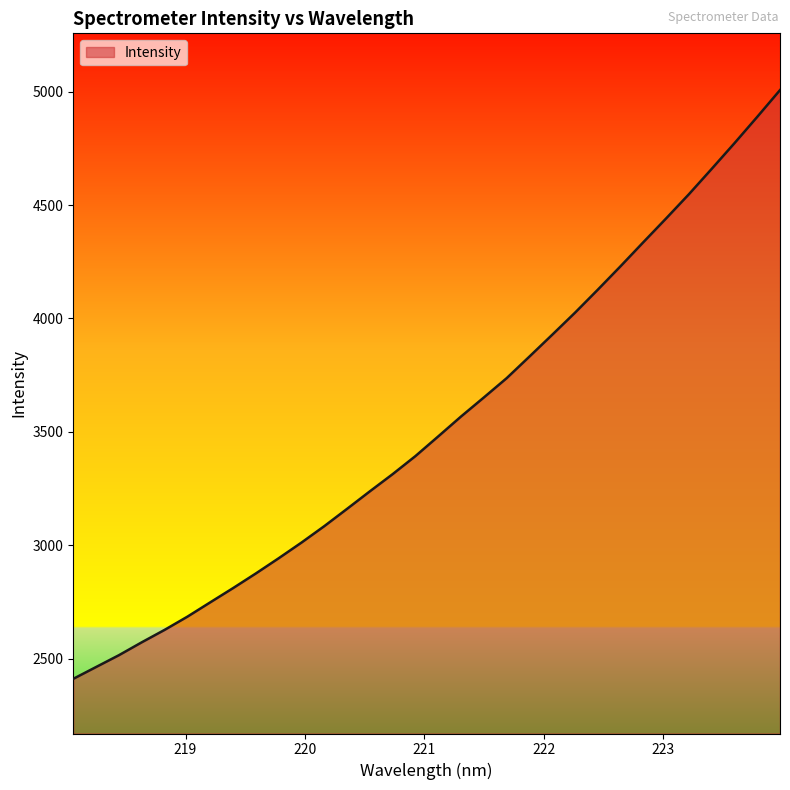

What is the difference between the maximum and second lowest values?

2544.2